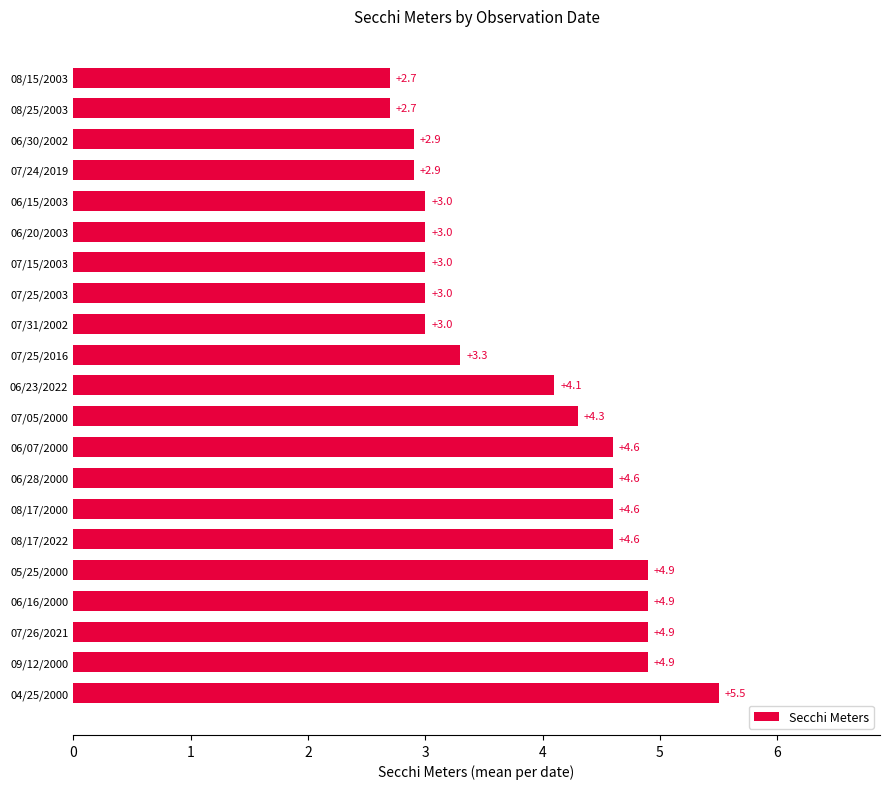

Count the number of data series in this chart.

1